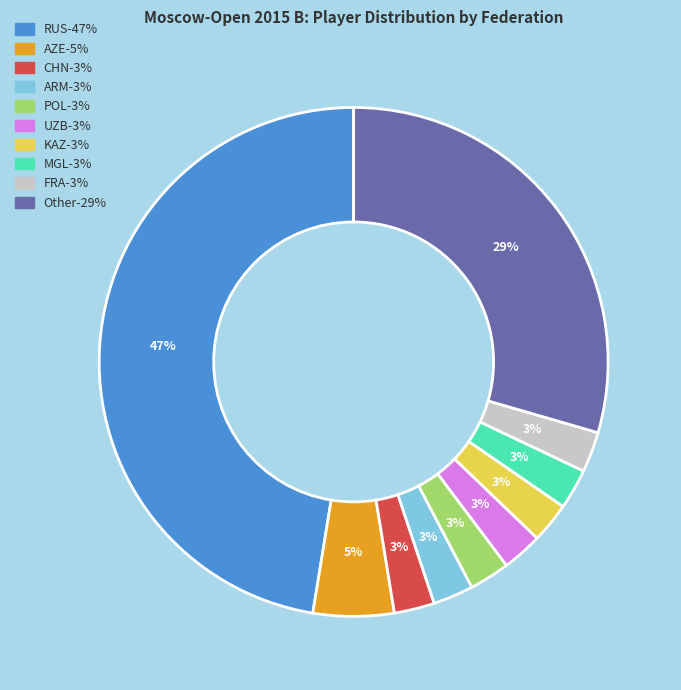

Which slice is the largest?

RUS